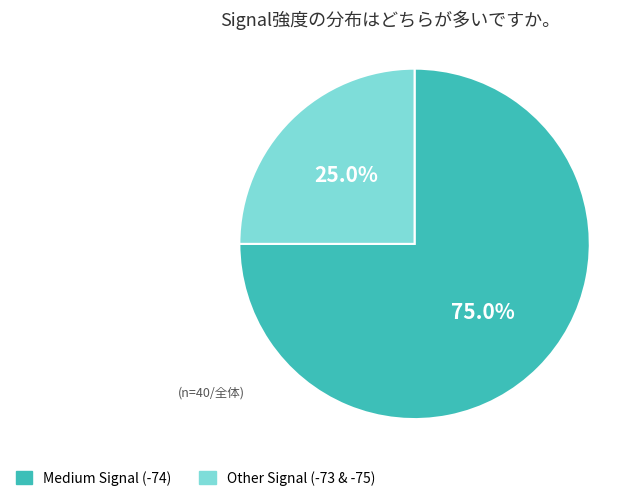

Does any single category account for the majority?

Yes